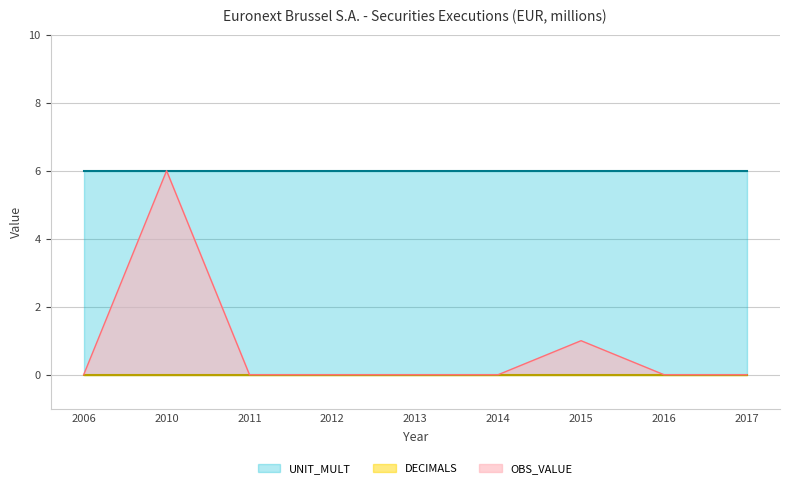

How many lines are shown in the chart?

3